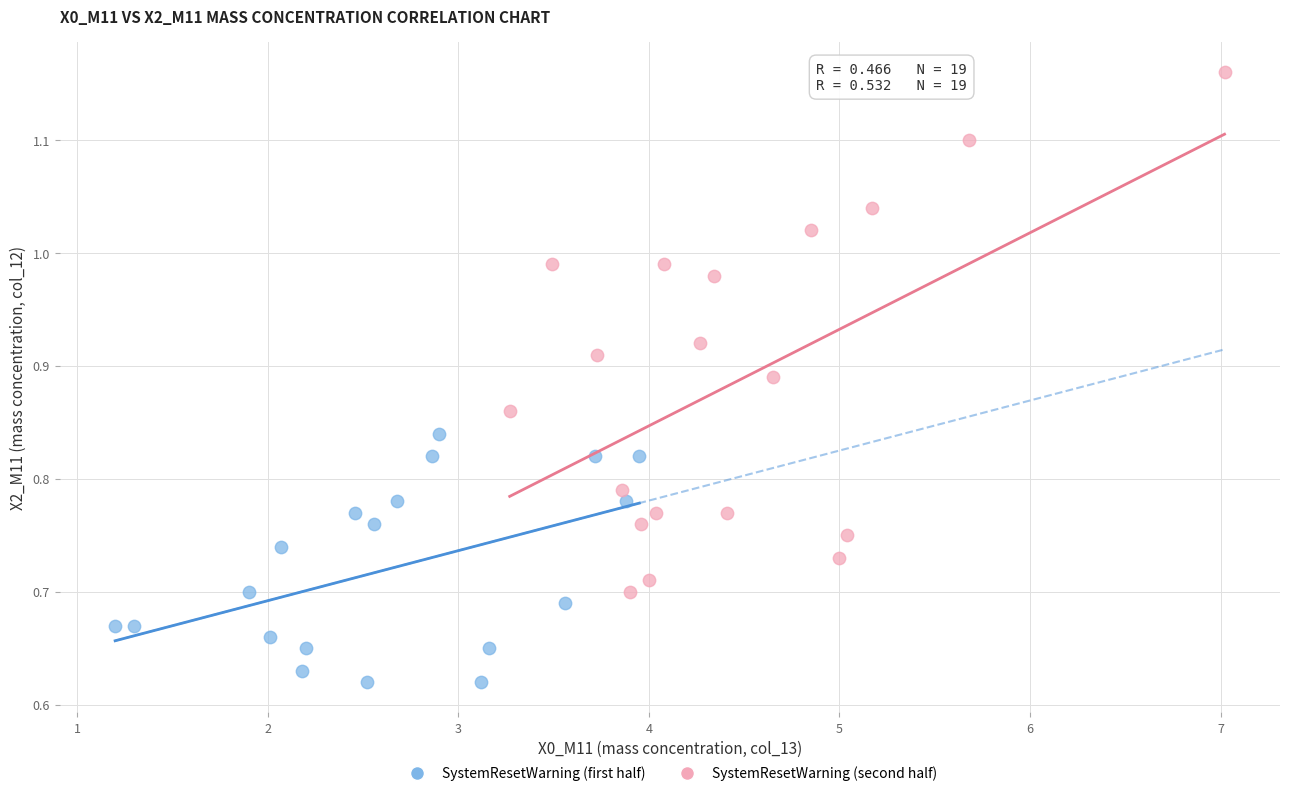

Which series reaches the minimum Y coordinate?

SystemResetWarning (first half)